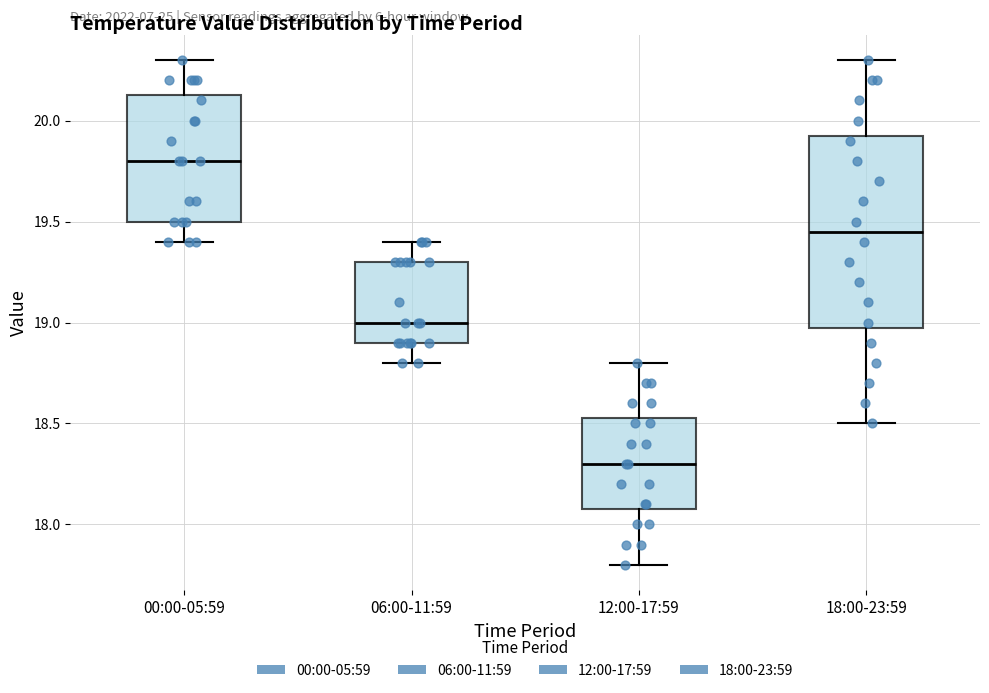

Reading left to right, transcribe this box plot: for each box, give where its median line is, the range the box spans, and where its two whiskers end, as read against the y-axis. The values are not printed on the chart, so give them approximately, as read against the axis.

00:00-05:59: median 19.80, box 19.50 to 20.15, whiskers 19.40 to 20.30
06:00-11:59: median 19.00, box 18.90 to 19.30, whiskers 18.80 to 19.40
12:00-17:59: median 18.30, box 18.10 to 18.55, whiskers 17.80 to 18.80
18:00-23:59: median 19.45, box 19.00 to 19.95, whiskers 18.50 to 20.30